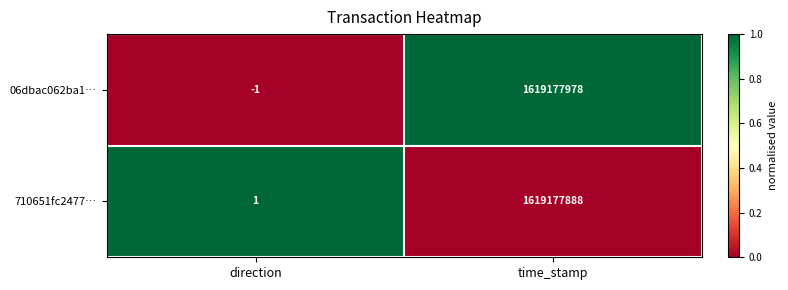

What is the difference between the 710651fc2477… values at time_stamp and direction?

1619177887